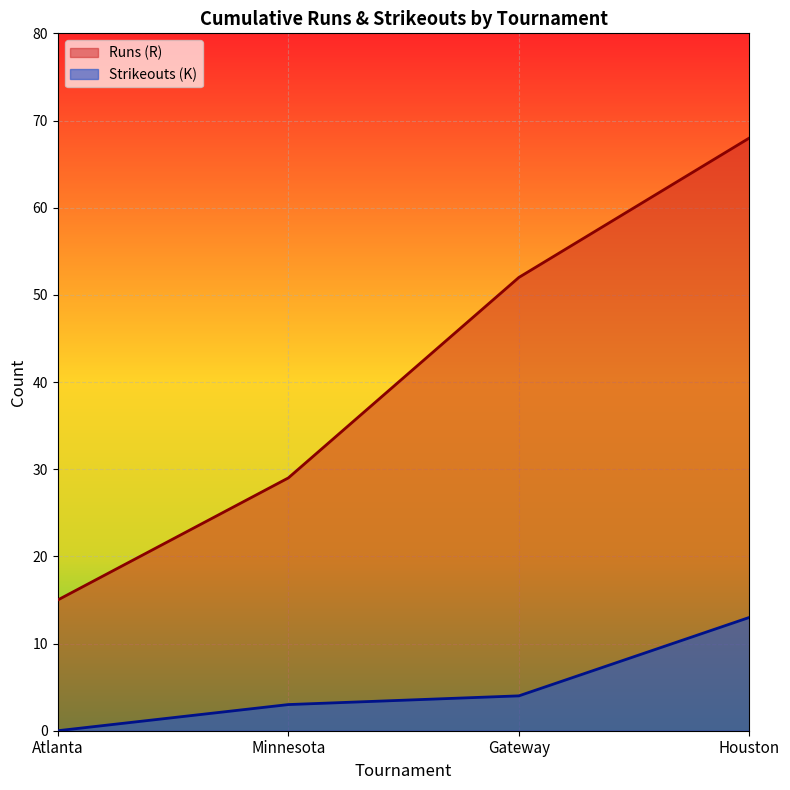

What is the total value across all series at Houston?

81